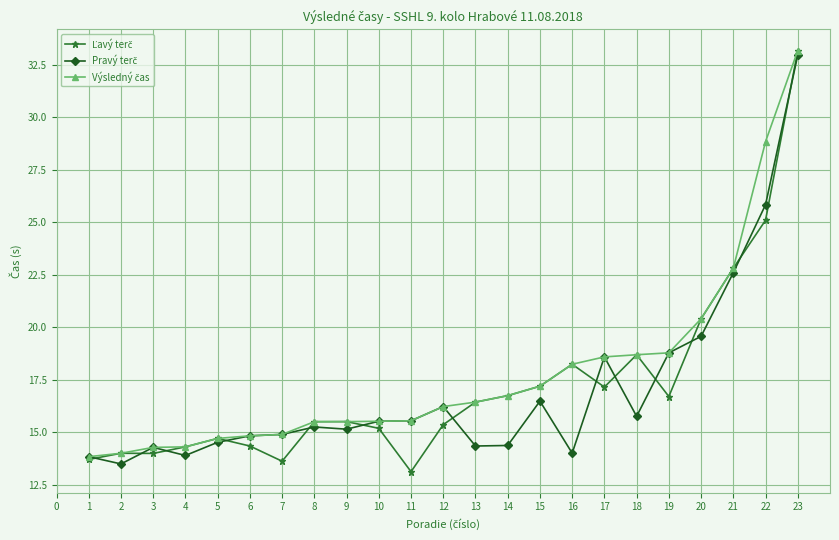

What is the maximum value shown in the chart?

33.2